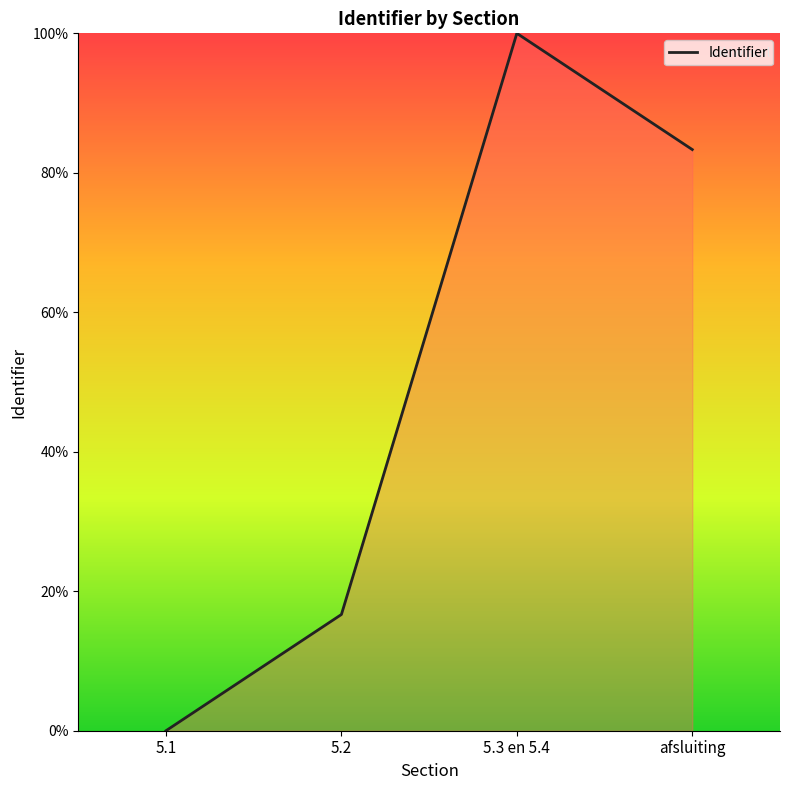

The chart shows a value of -39.5 at 5.1. True or false?

False